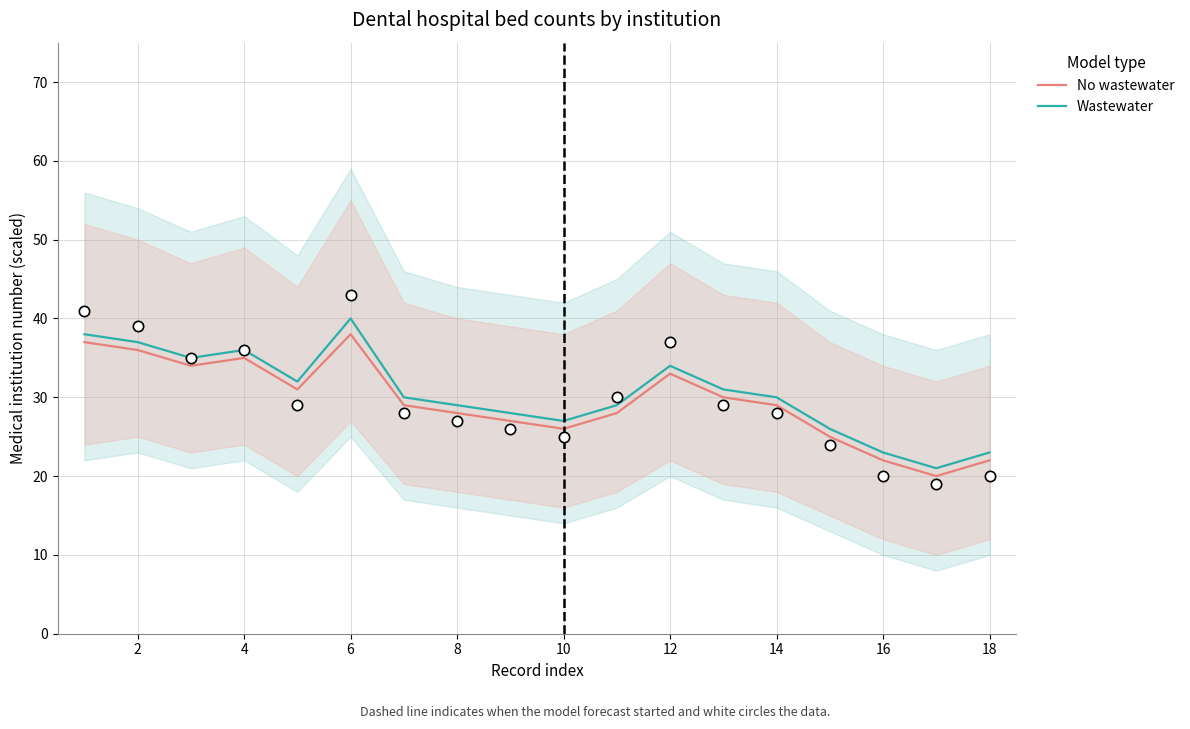

Which series has the largest total across all categories?

Wastewater